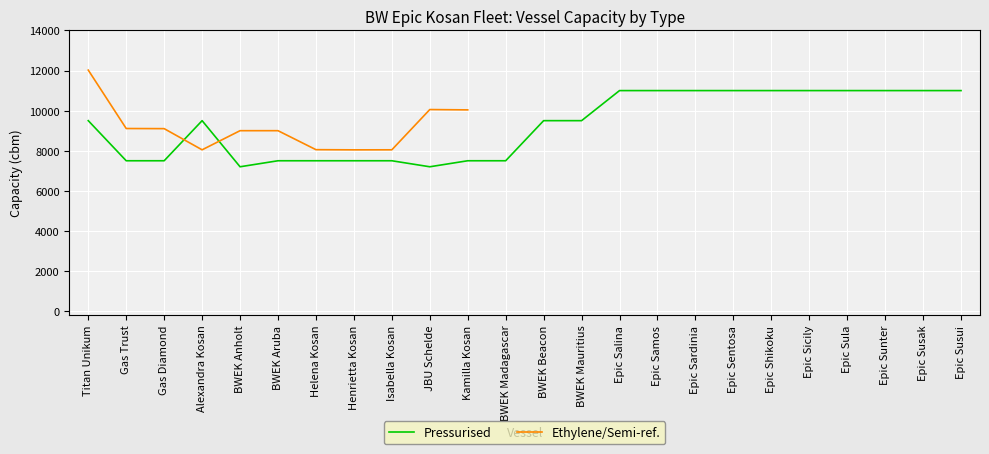

How many times do Ethylene/Semi-ref. and Pressurised cross each other?

2